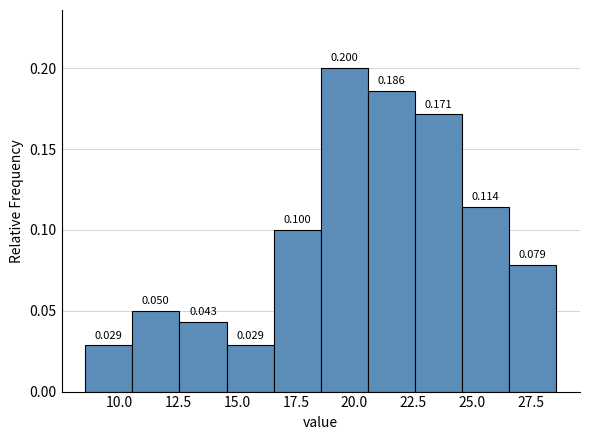

Which range on the x-axis has the tallest bar?

18.5 to 20.5